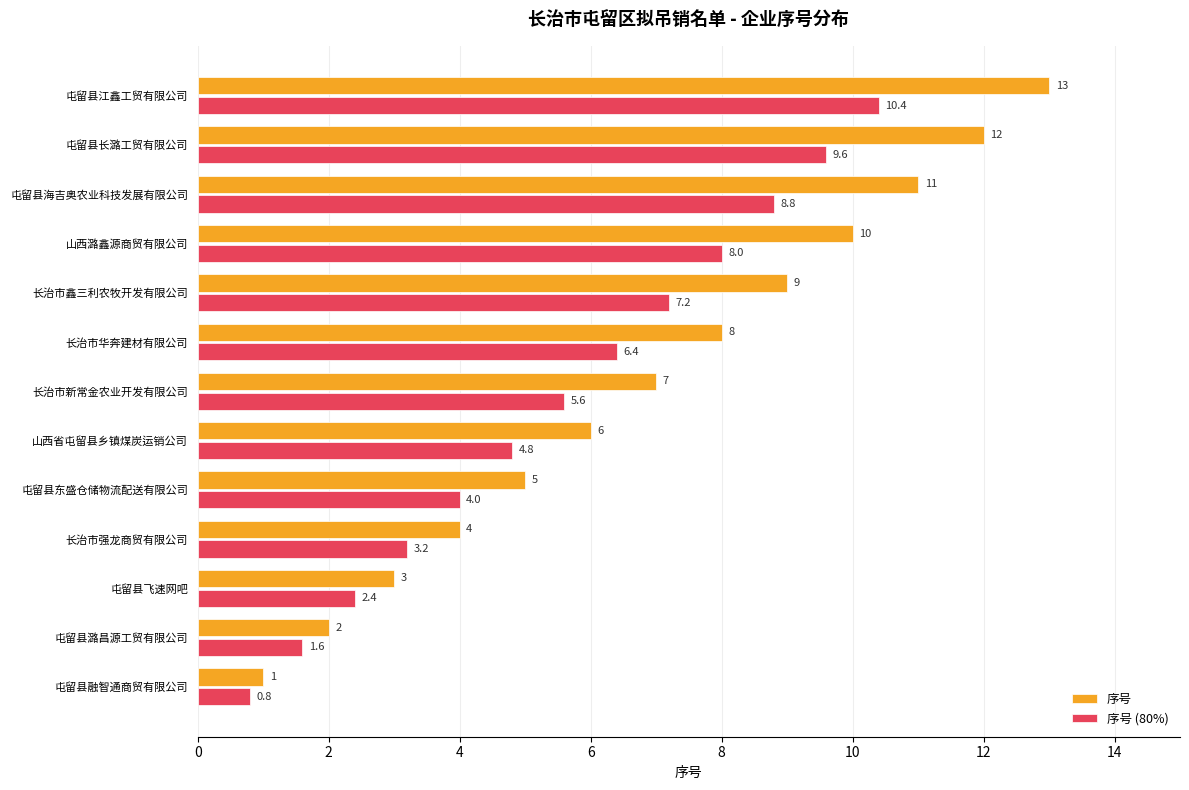

Is it true that 序号 equals 3.0 at 屯留县飞速网吧?

True